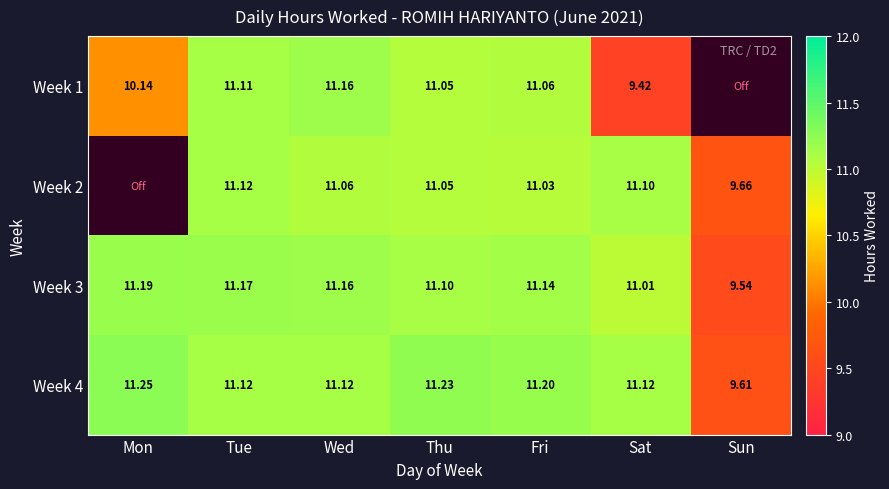

What is the minimum value shown in the chart?

9.4